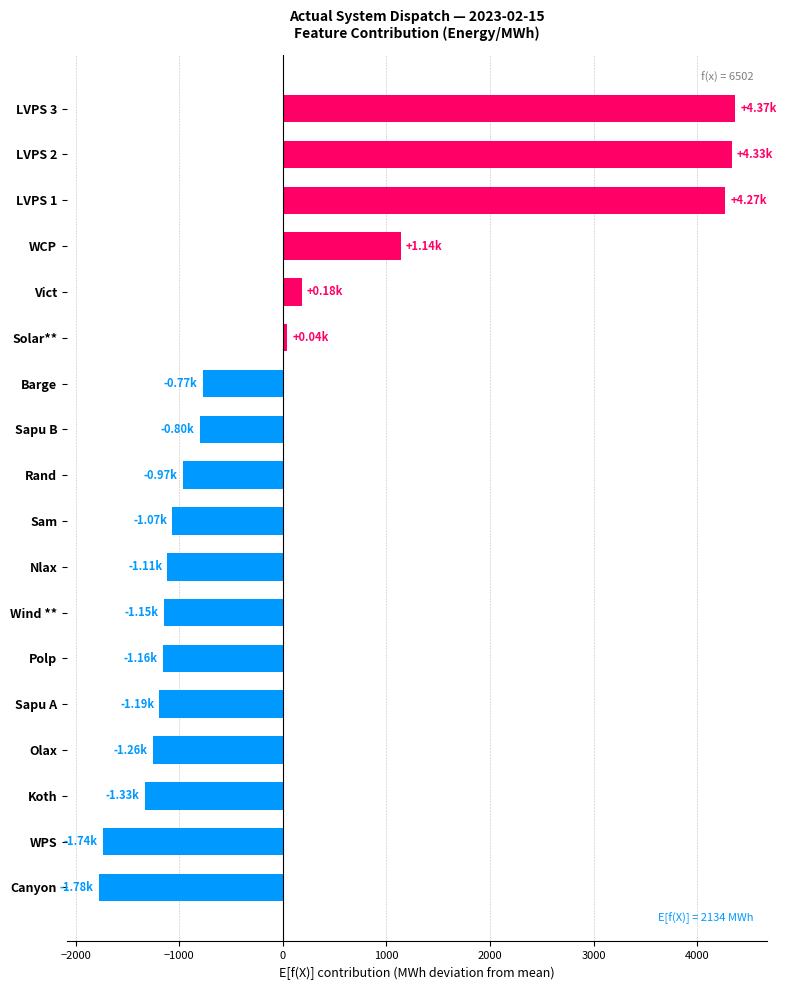

Count the number of data series in this chart.

1